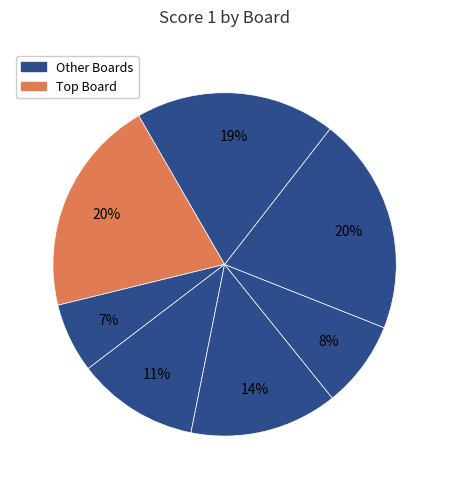

Count the number of slices in the pie.

7